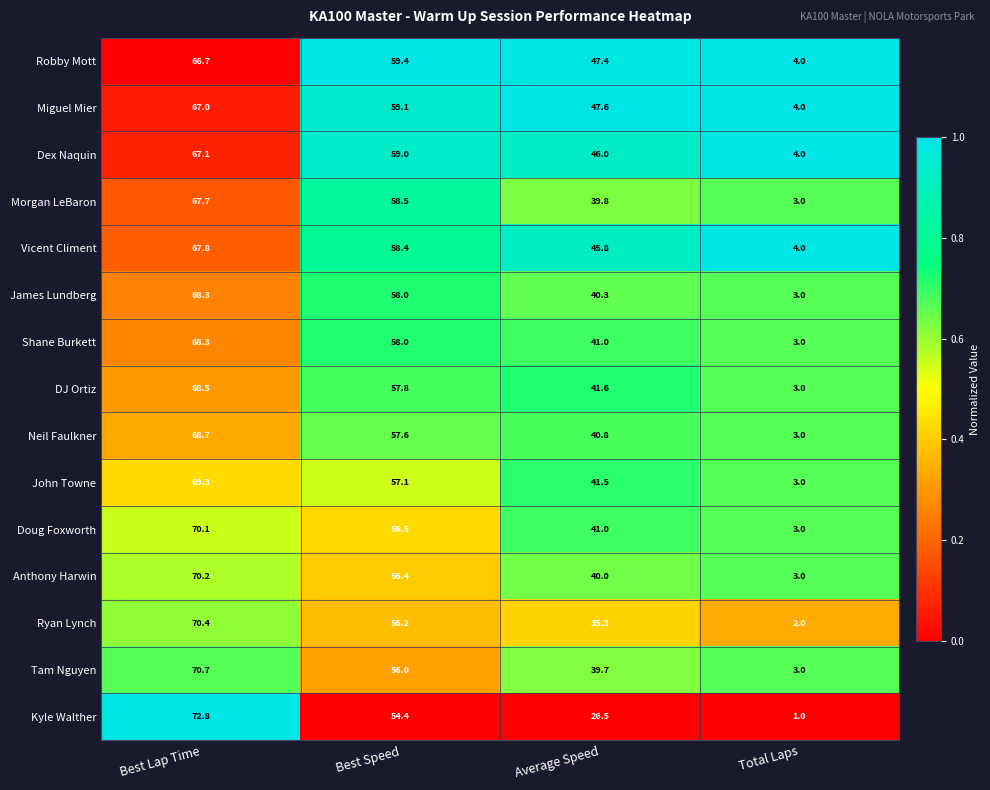

List the labels in order of Tam Nguyen value, smallest first.

Total Laps, Average Speed, Best Speed, Best Lap Time